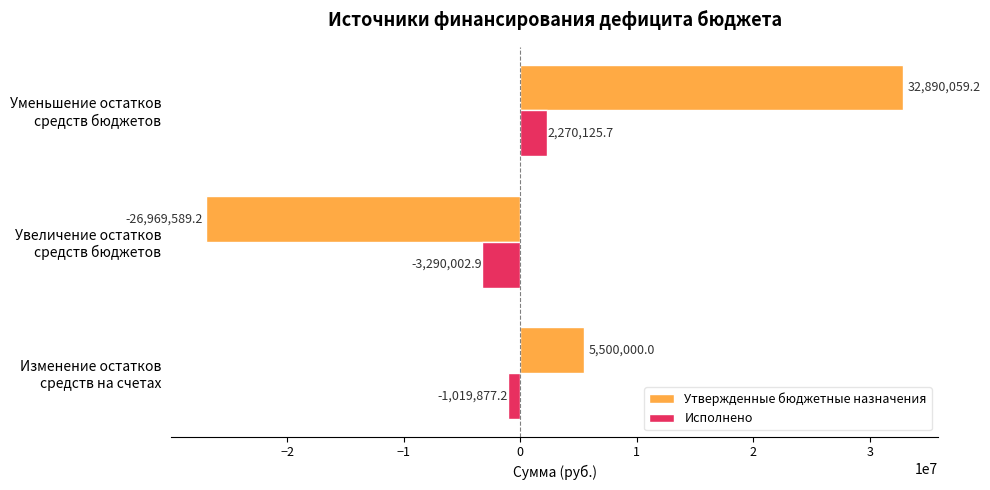

How many data points in Исполнено are less than -1019877?

2